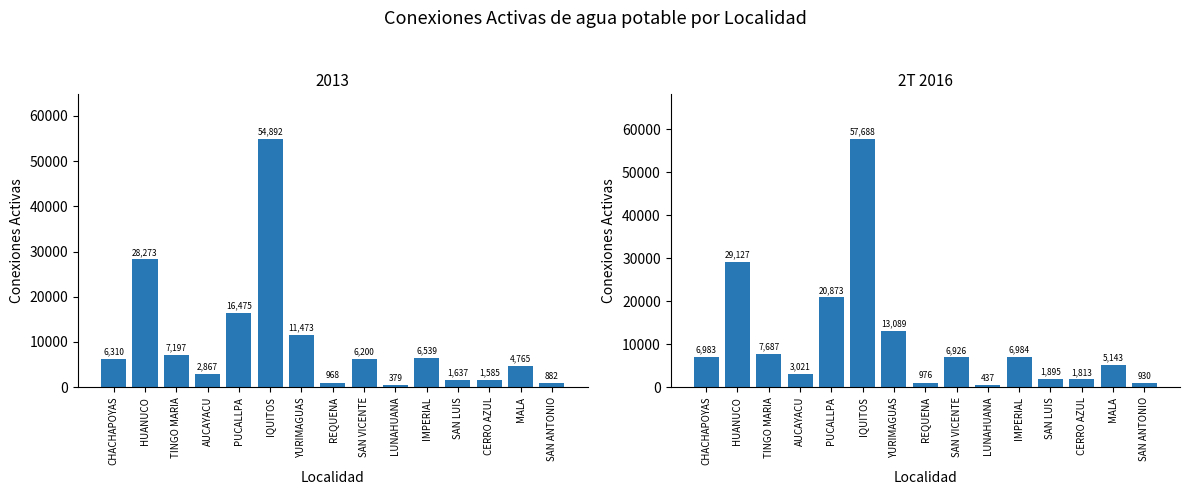

Does the chart contain stacked bars?

No